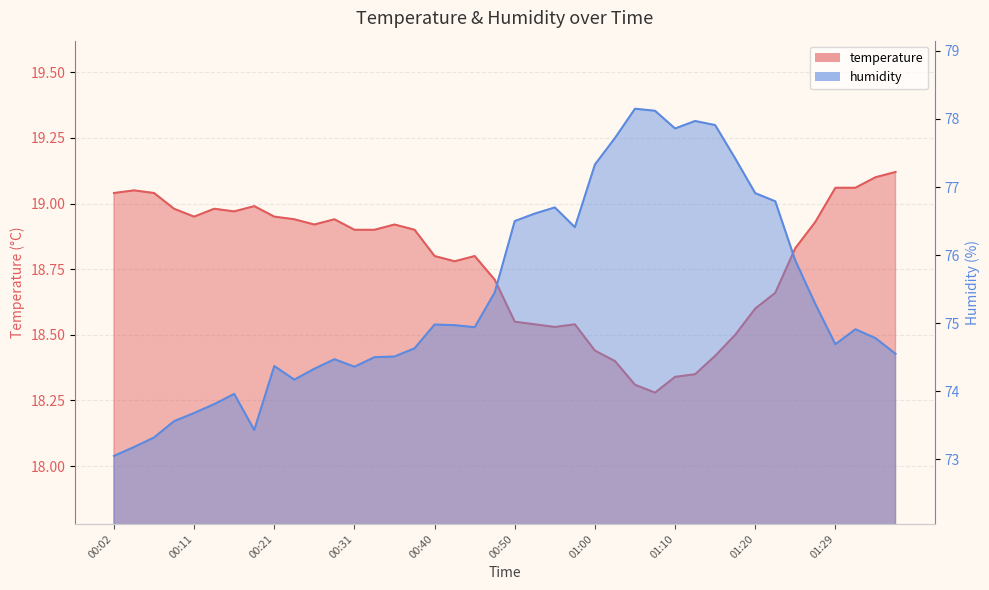

At which category does the chart reach its minimum across all series?

01:07